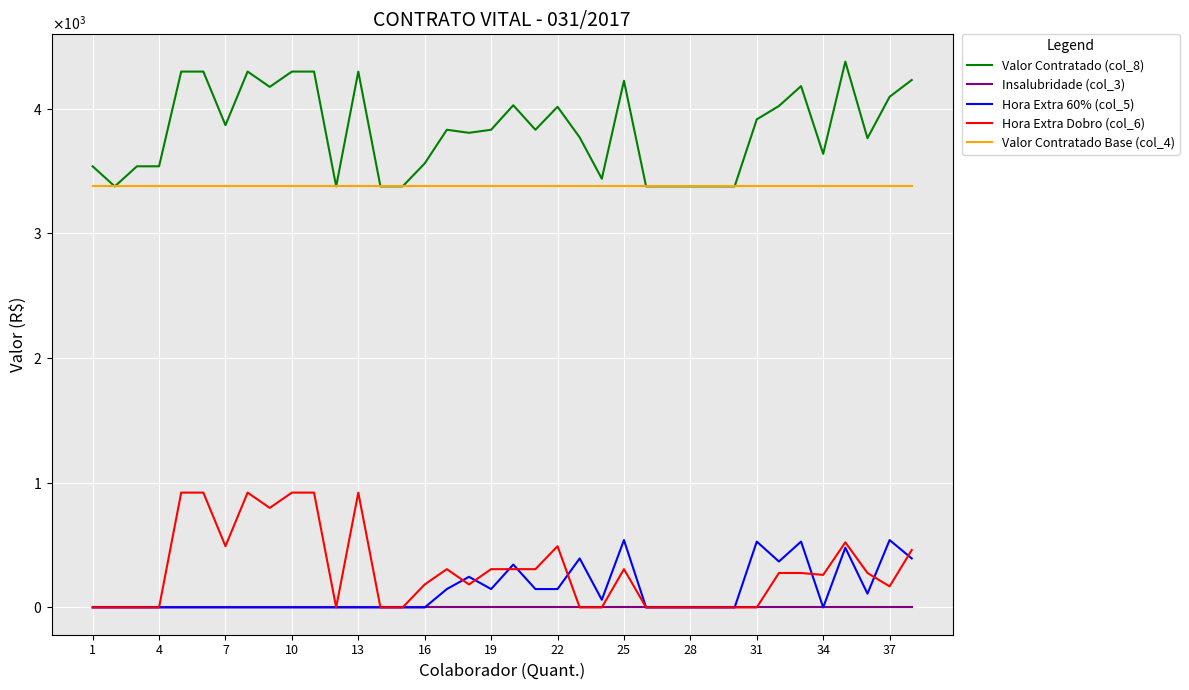

What are all the series names shown in the legend?

Valor Contratado (col_8), Insalubridade (col_3), Hora Extra 60% (col_5), Hora Extra Dobro (col_6), Valor Contratado Base (col_4)